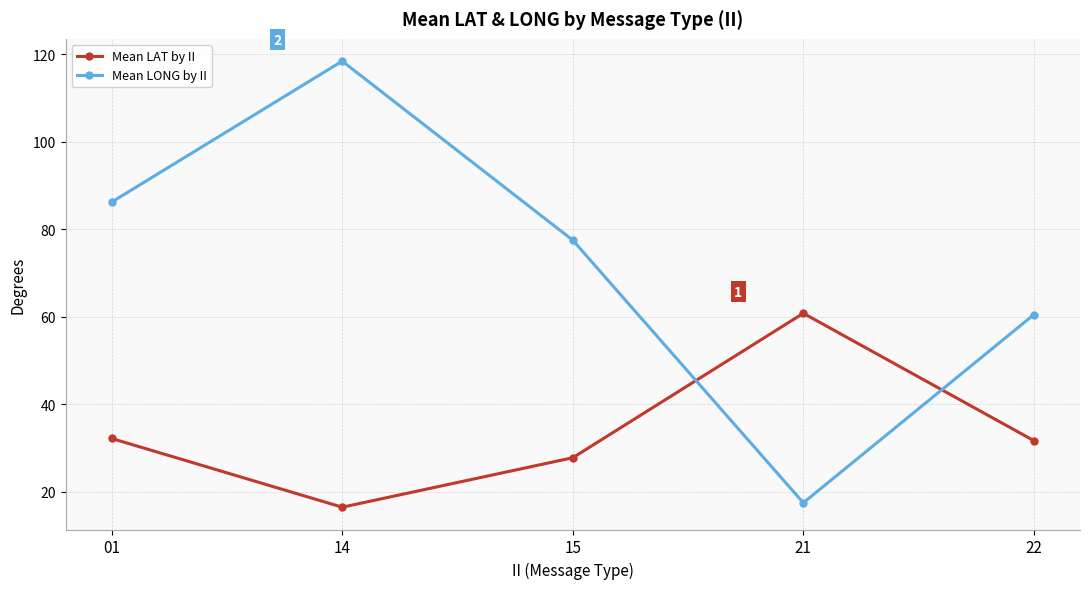

What are all the series names shown in the legend?

Mean LAT by II, Mean LONG by II